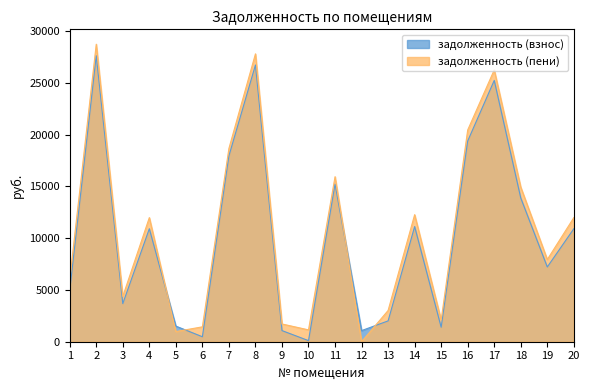

Reading left to right, list all the values displayed in this chart.

задолженность (взнос): 4936.0	27635.5	3680.8	10917.3	1508.1	480.0	17956.5	26740.3	1075.2	105.8	15223.0	1075.1	2012.2	11128.0	1401.6	19394.1	25248.0	13888.4	7221.3	10916.5
задолженность (пени): 6011.2	28746.7	4381.6	11992.5	983.3	1439.0	18678.9	27815.5	1715.8	1145.0	15945.5	0.3	3020.2	12275.2	2102.4	20459.7	26263.2	14932.4	7943.7	11991.7